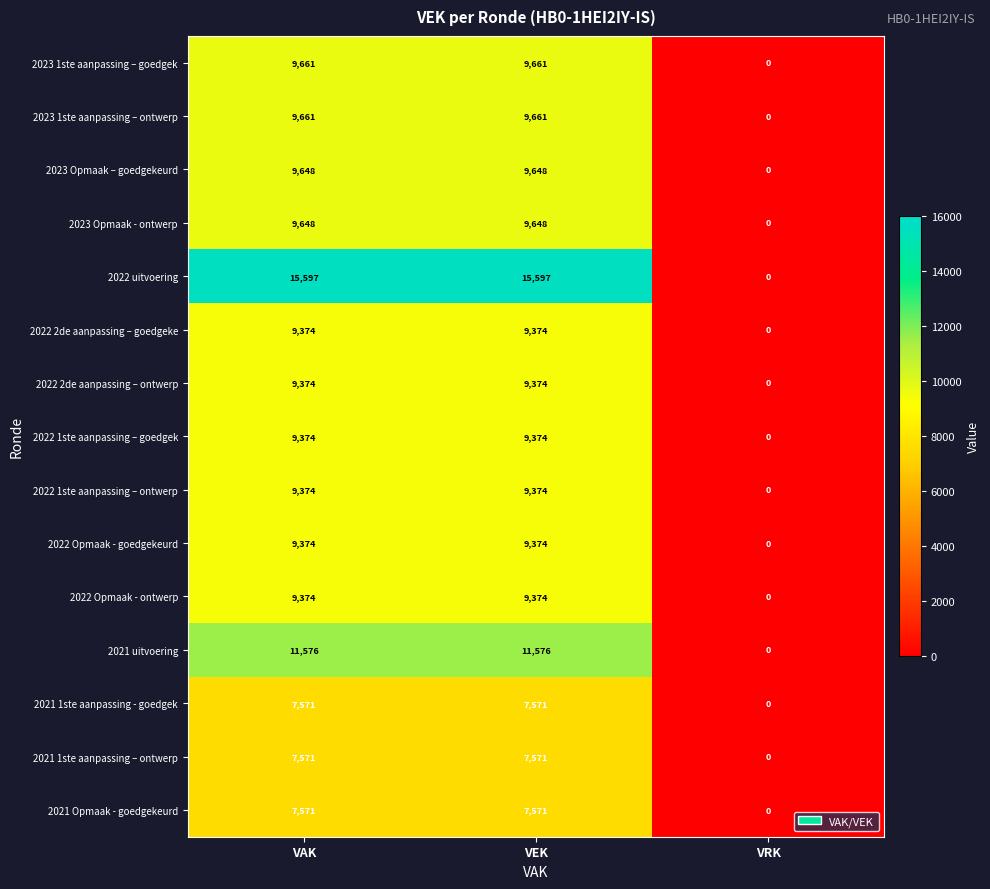

The value of 2022 2de aanpassing – ontwerp at VAK is 13984. True or false?

False